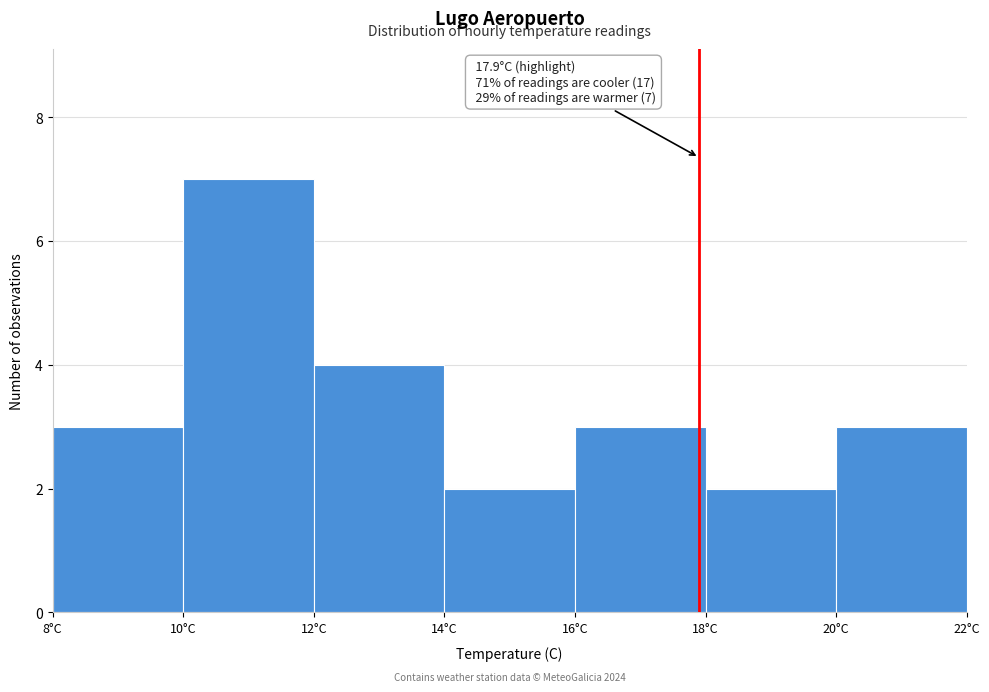

Which range on the x-axis has the tallest bar?

10 to 12